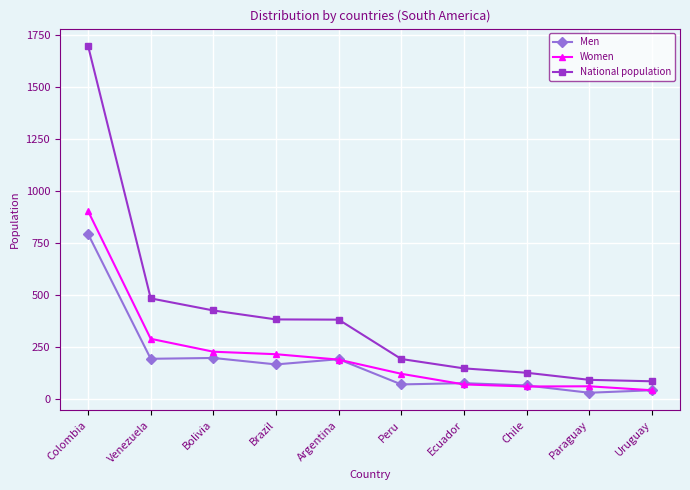

What is the difference between the maximum and minimum values in the National population series?

1610